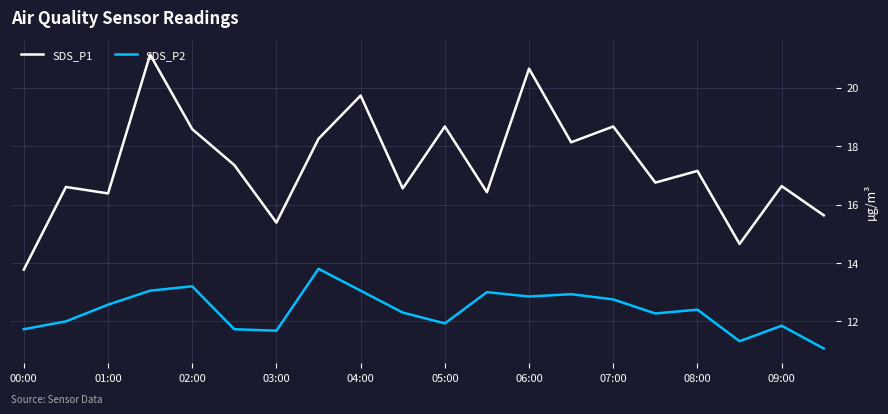

What is the highest value of the SDS_P1 series?

21.1